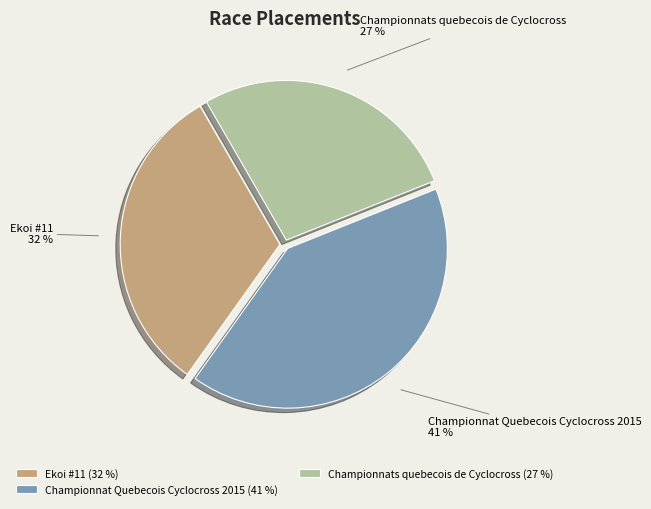

What percentage is the Championnat Quebecois Cyclocross 2015 slice, to the nearest percent?

41%